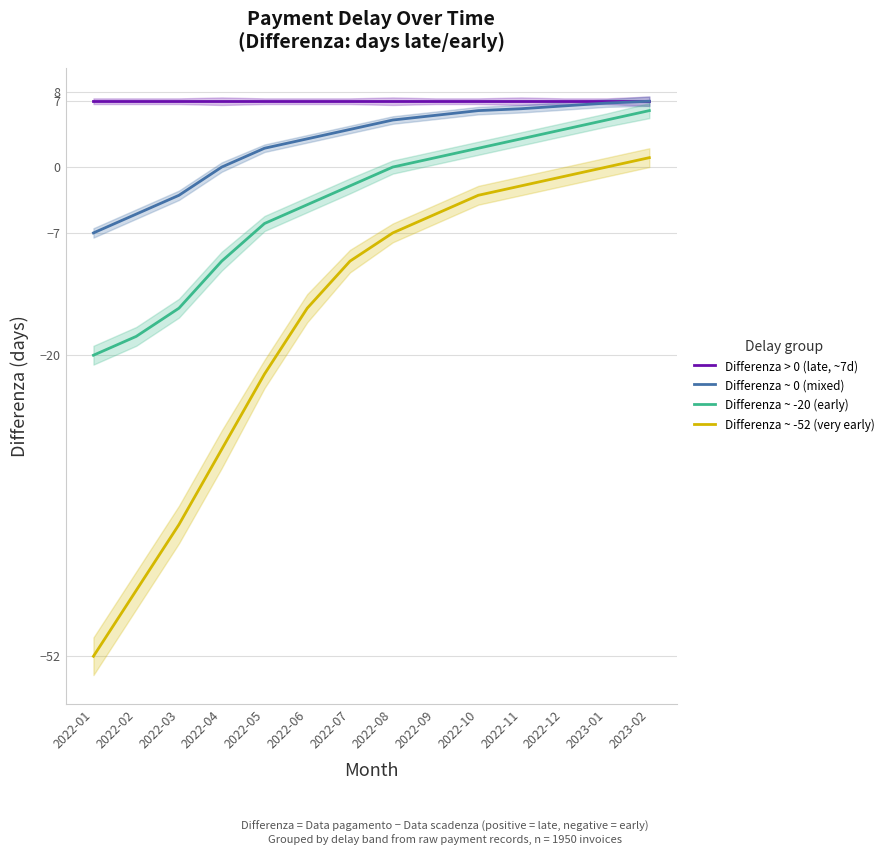

At which category does the chart reach its minimum across all series?

2022-01